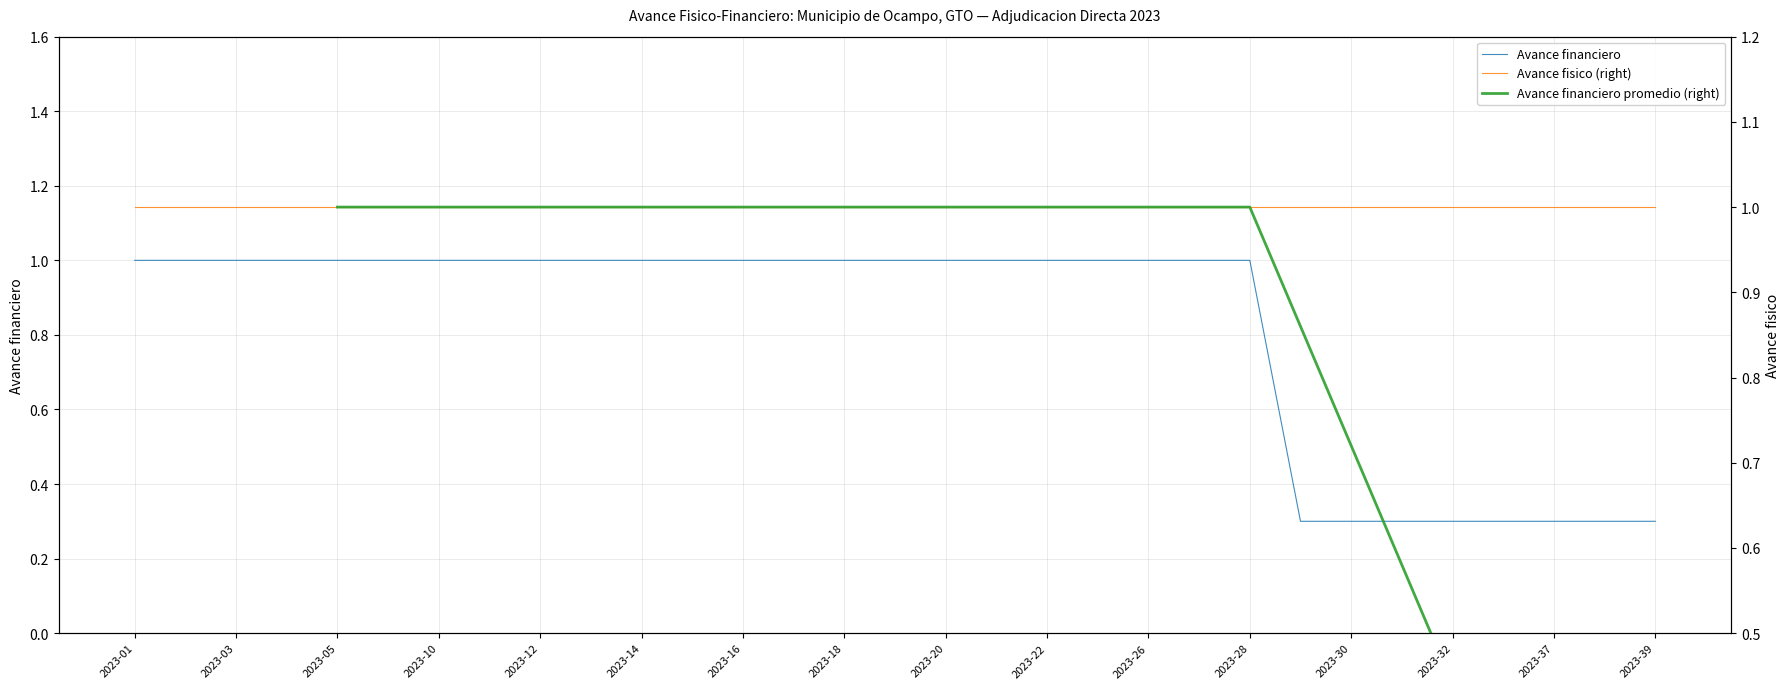

What is the value of the 15th point from the left?

1.0